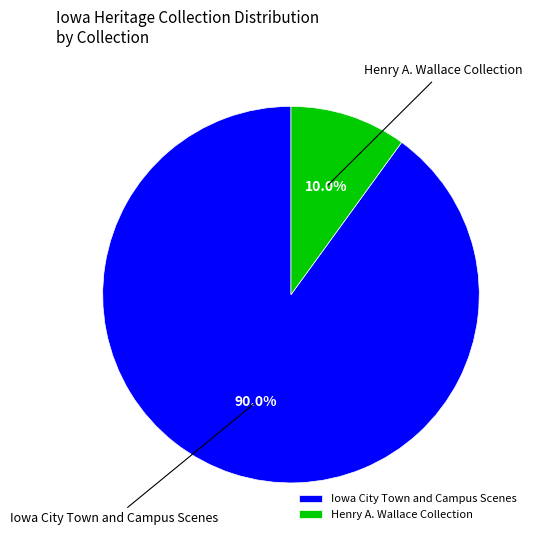

Does Henry A. Wallace Collection account for over 50% of the chart?

No